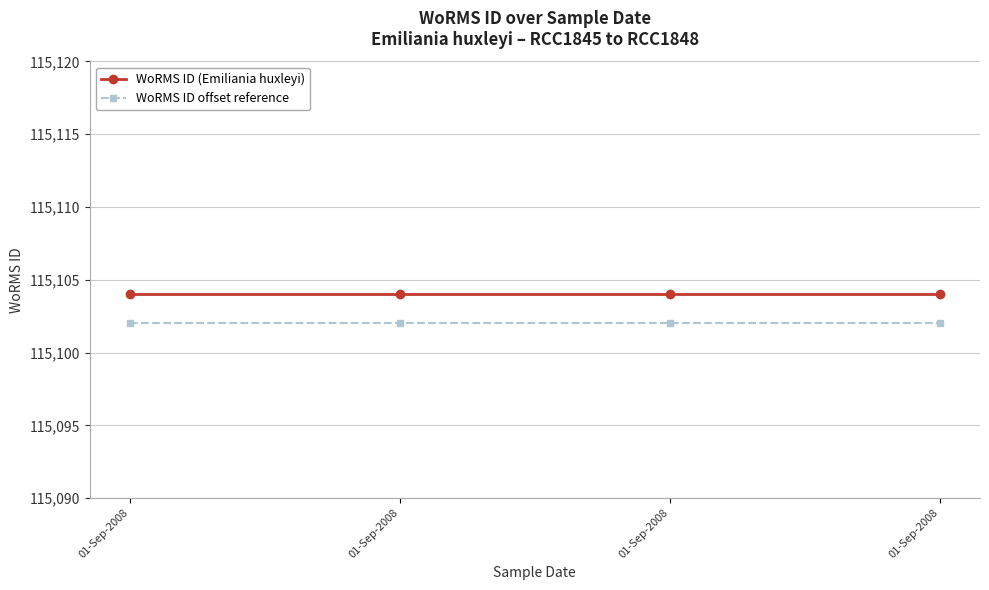

At which label does WoRMS ID (Emiliania huxleyi) reach its peak?

01-Sep-2008